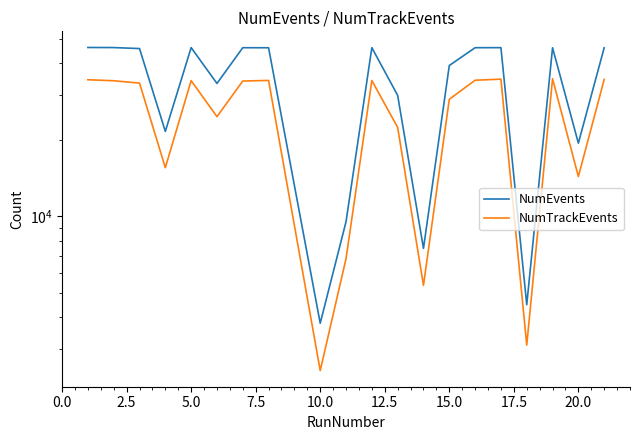

How many series are shown in this chart?

2